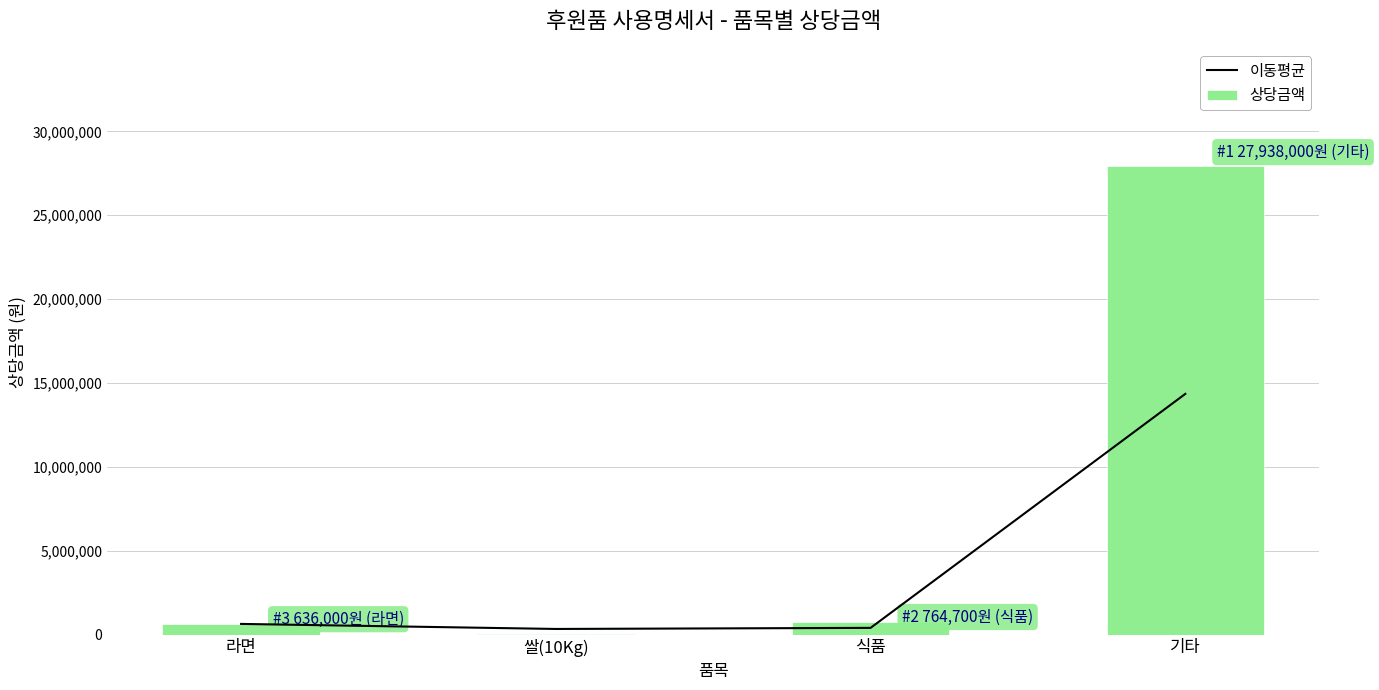

Rank the series at 기타 from lowest to highest value.

이동평균, 상당금액